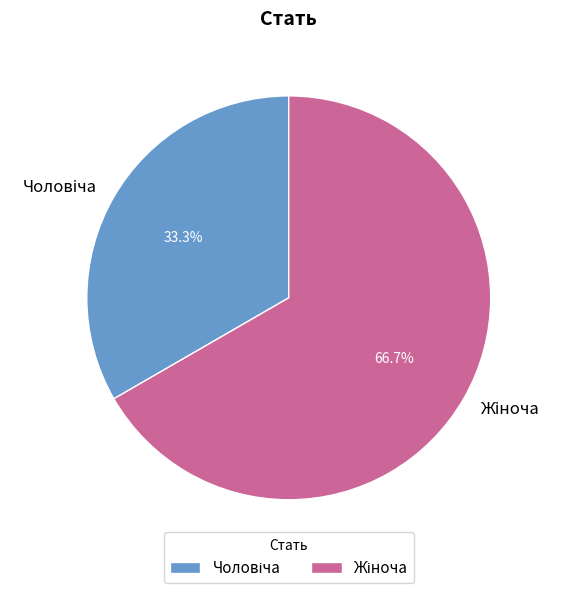

Does any single category account for the majority?

Yes